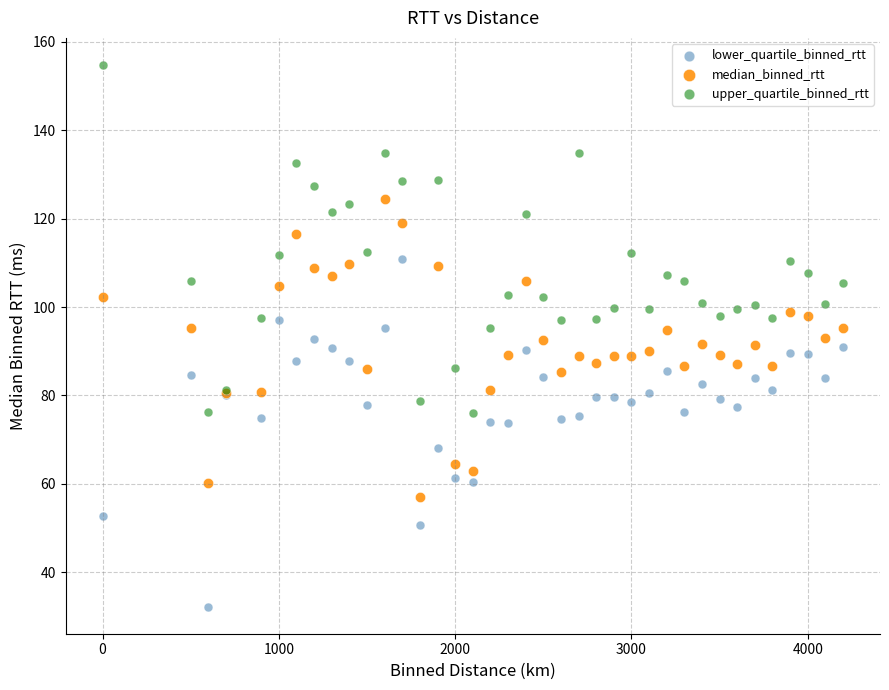

What are all the series names shown in the legend?

lower_quartile_binned_rtt, median_binned_rtt, upper_quartile_binned_rtt